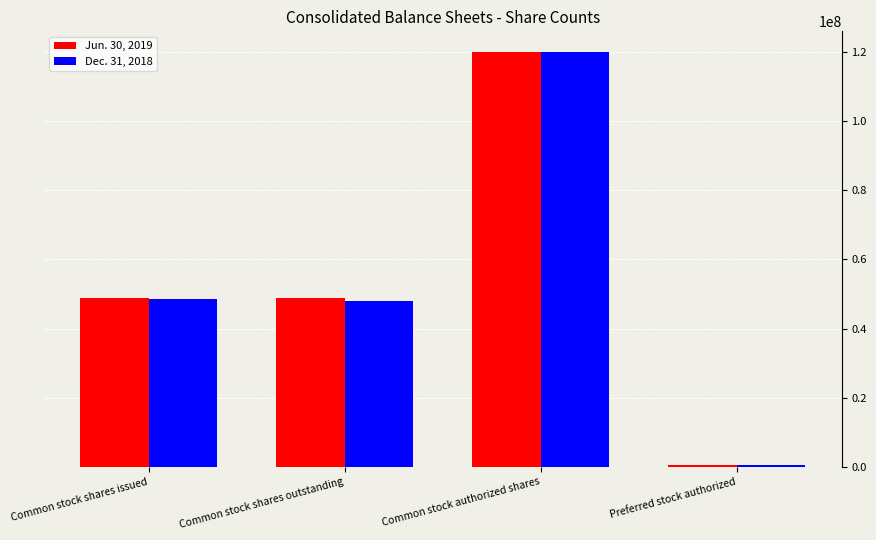

What is the sum of the Jun. 30, 2019 values at Common stock shares outstanding and Common stock shares issued?

97942034